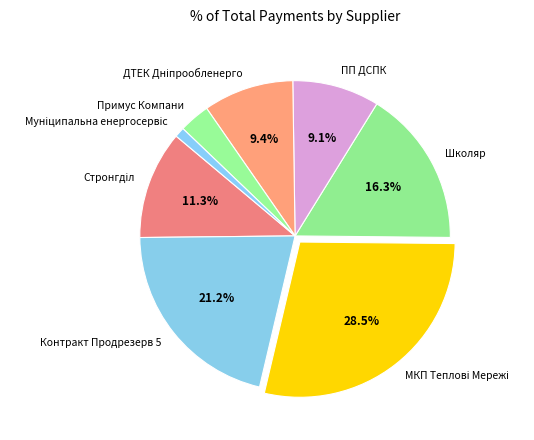

What is the total percentage of Контракт Продрезерв 5 and Школяр?

37.5%